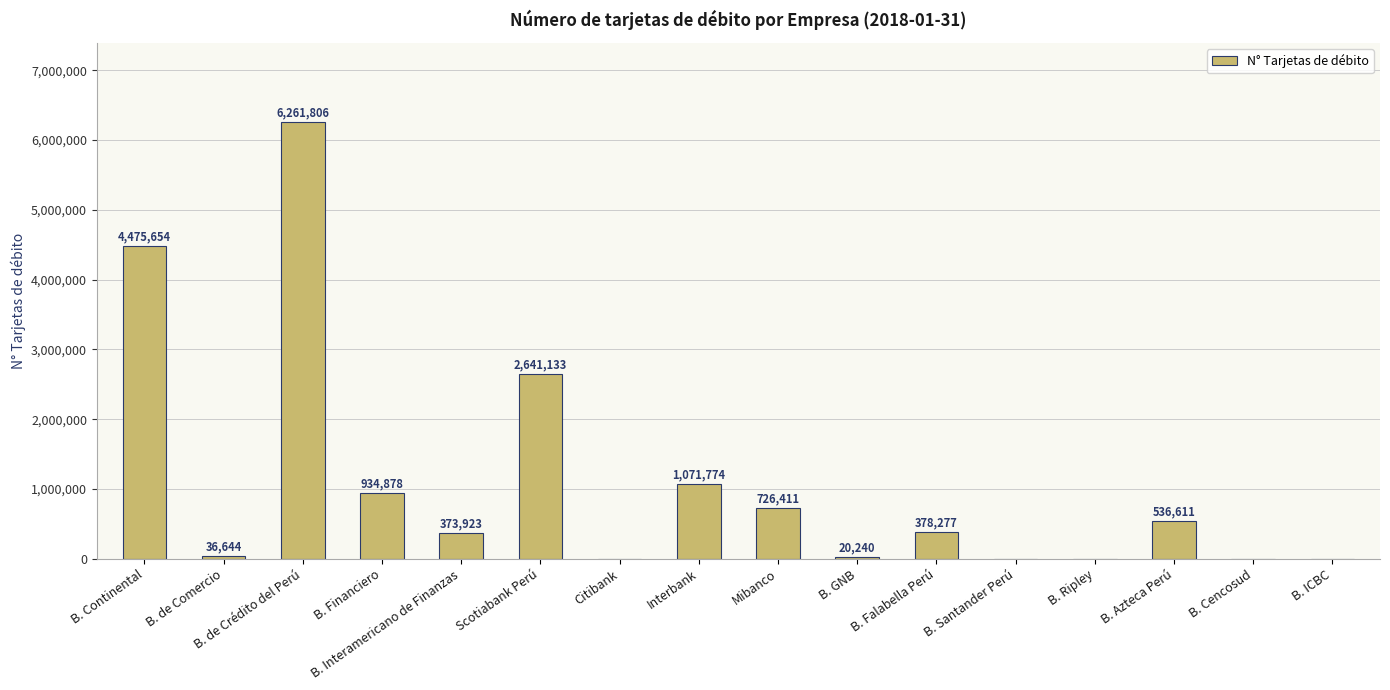

Does the chart contain stacked bars?

No